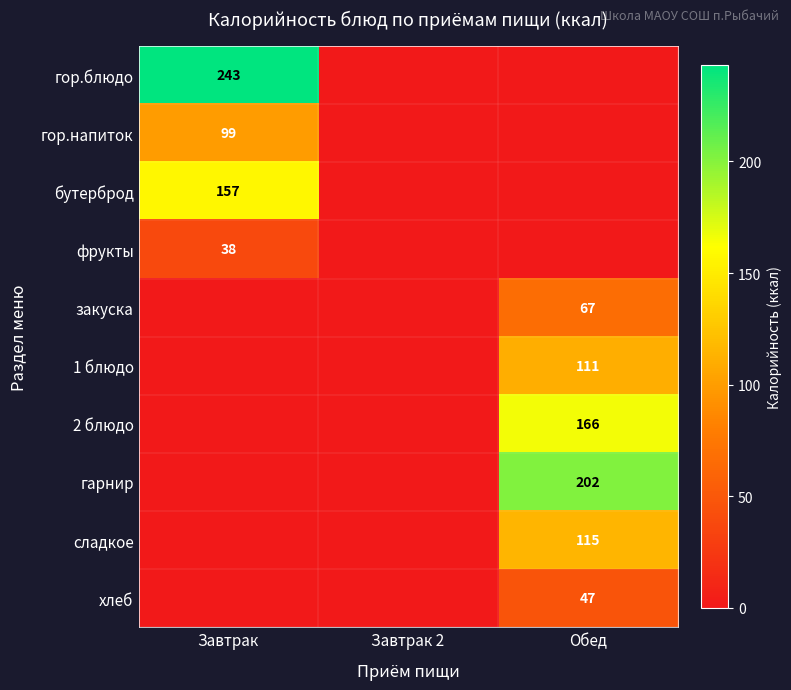

Is it true that 1 блюдо equals 178 at Обед?

False